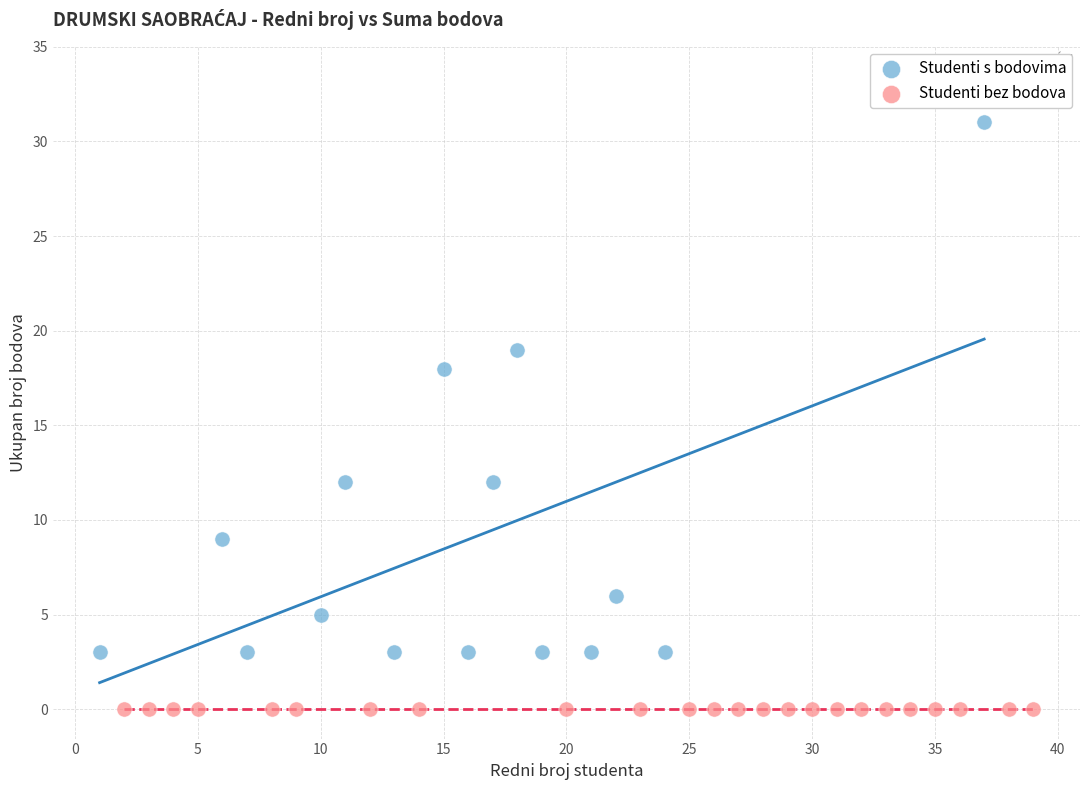

Which series reaches the maximum Y coordinate?

Studenti s bodovima